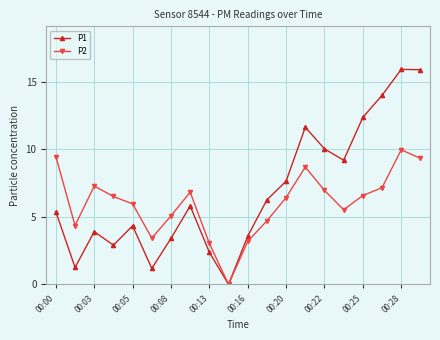

Which series has the largest total across all categories?

P1